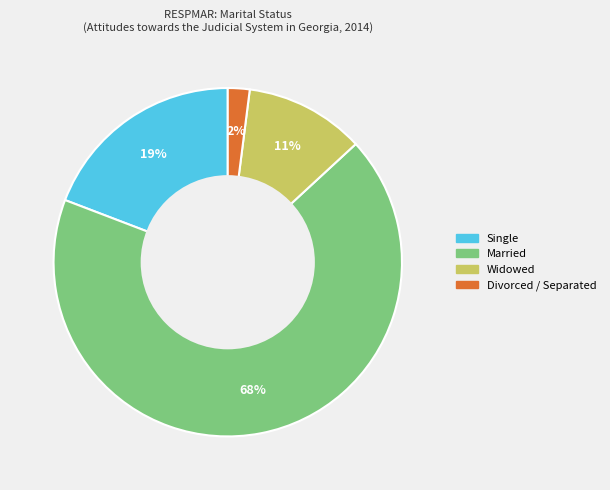

Is it true that Single is 13% of the pie?

False